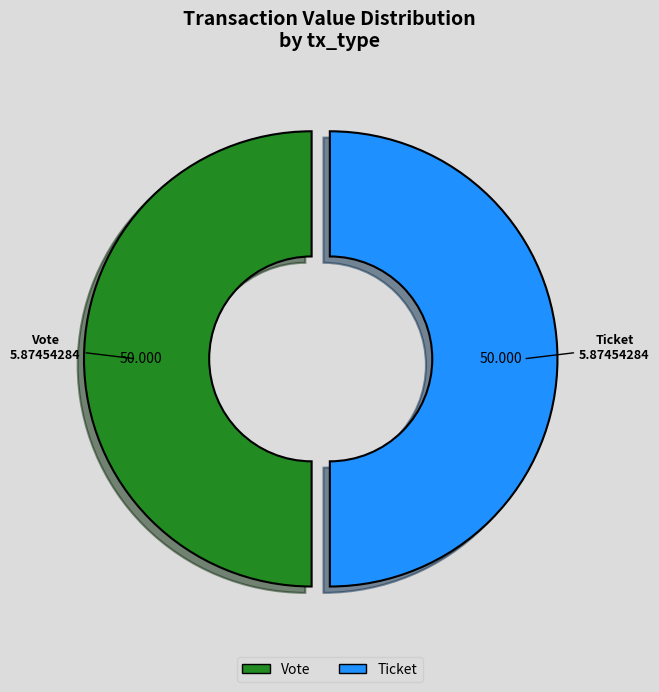

Do Ticket and Vote together represent more than half of the pie?

Yes